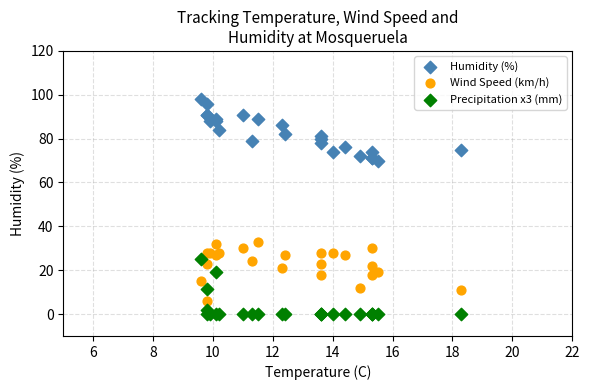

What are all the series names shown in the legend?

Humidity (%), Wind Speed (km/h), Precipitation x3 (mm)